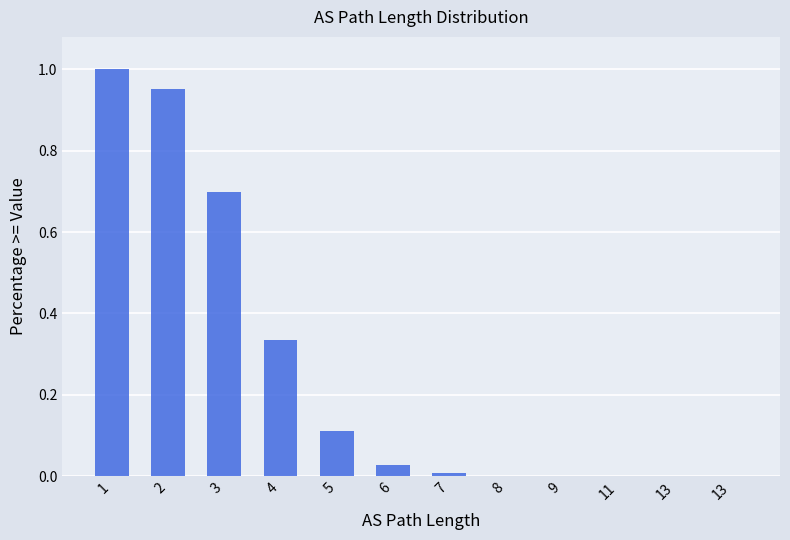

The value at 5 is 0.1. True or false?

False